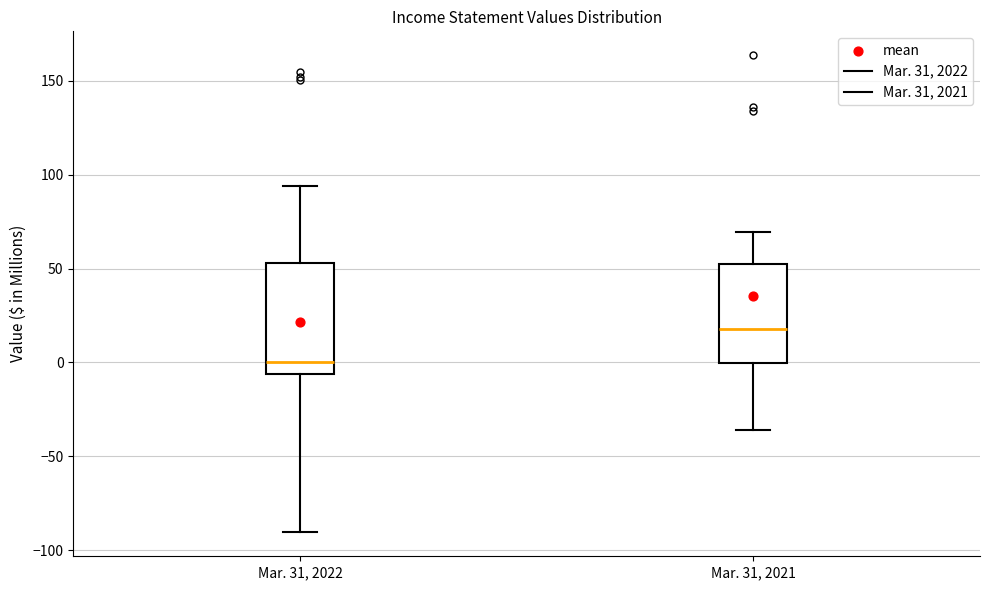

Which box has the highest median line?

Mar. 31, 2021